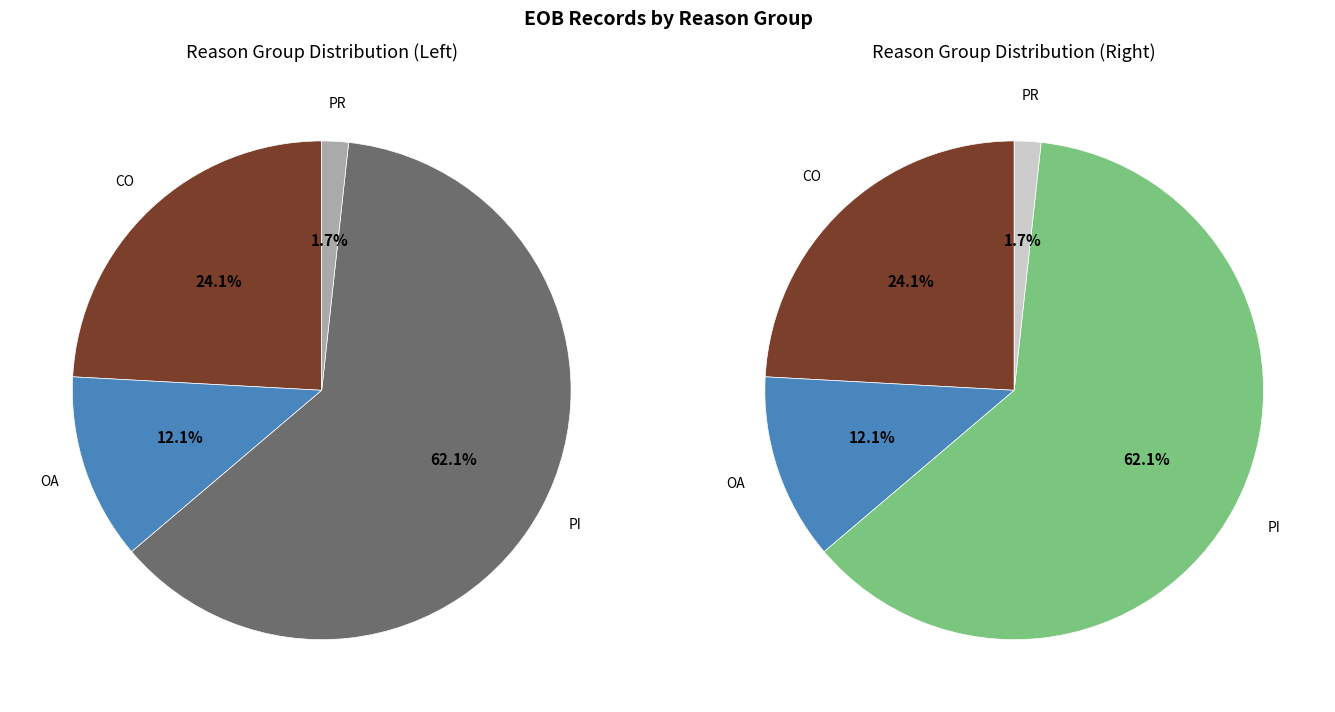

To the nearest percent, what portion does PR represent?

2%